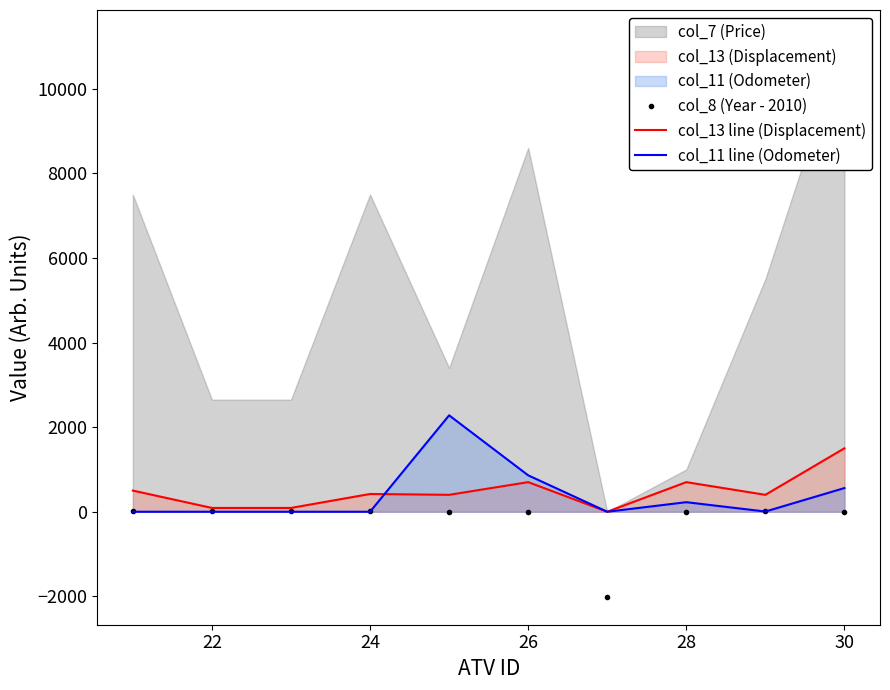

At which label is col_11 line (Odometer) closest to 1139?

26